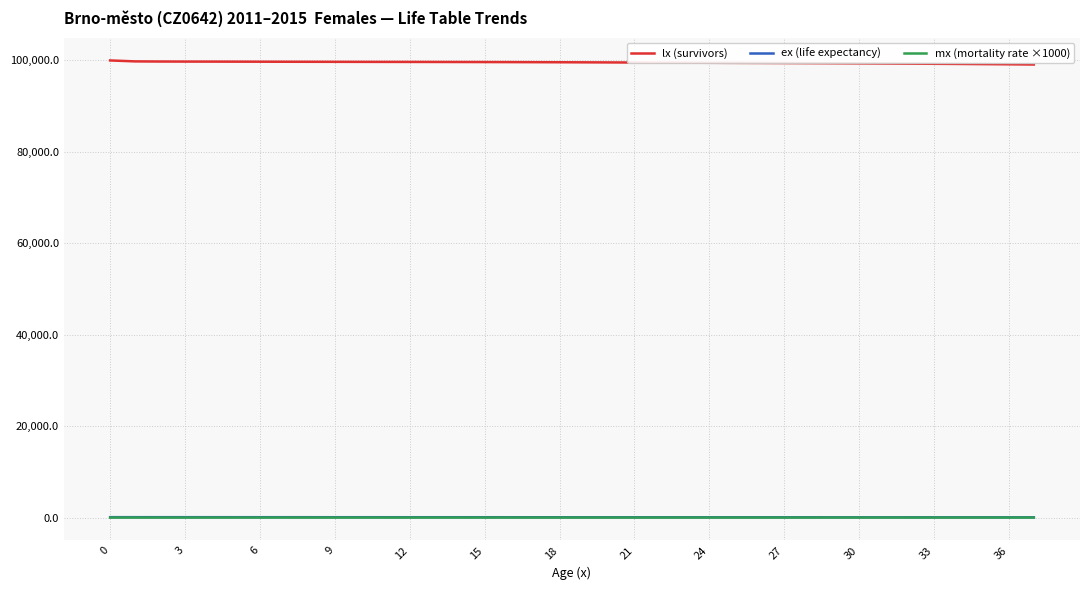

Which series has the largest total across all categories?

lx (survivors)